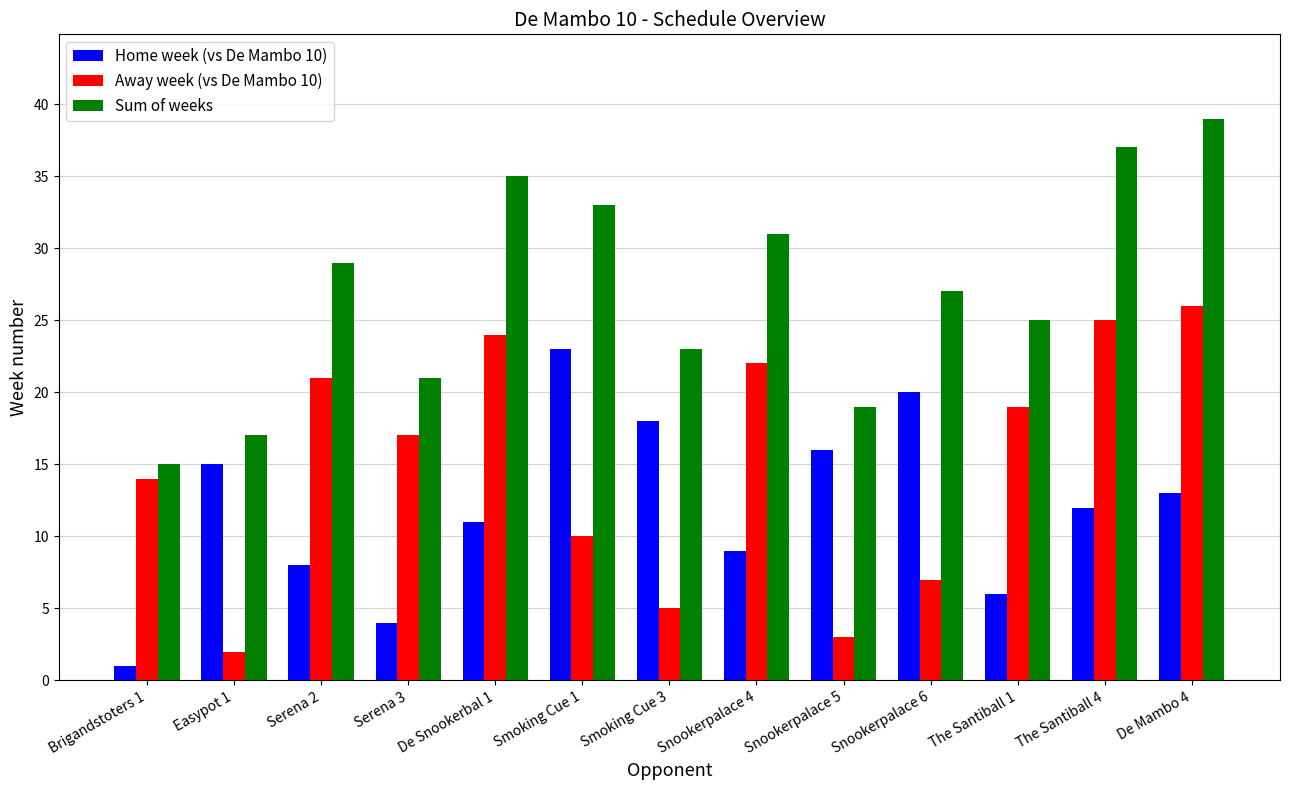

Which series changed the most between Easypot 1 and The Santiball 4?

Away week (vs De Mambo 10)